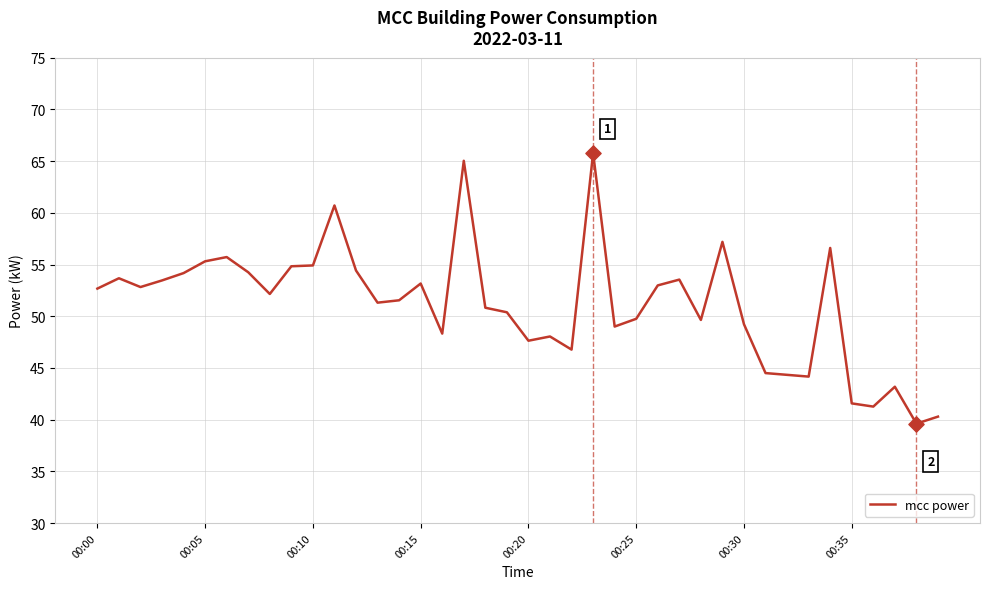

What is the greatest value displayed?

65.8